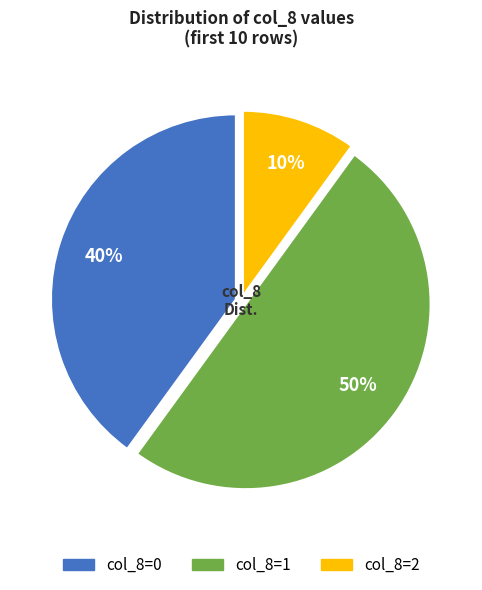

What is the ratio of the value at col_8=0 to the value at col_8=2?

4.0